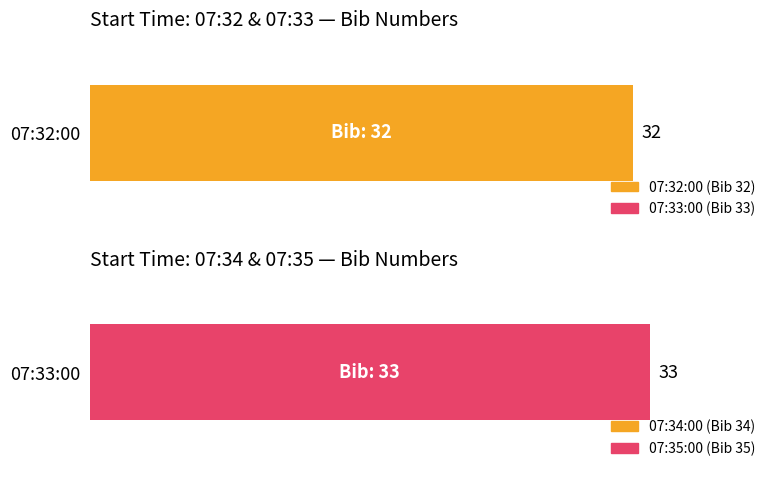

The chart shows a value of 47 at 07:32:00. True or false?

False